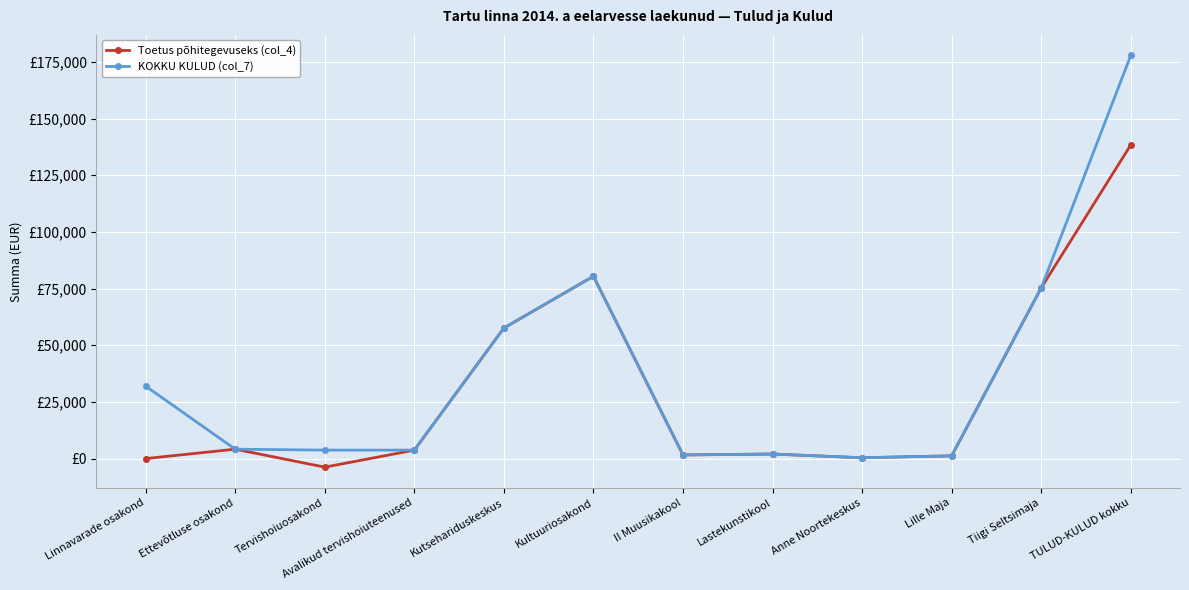

What is the label of the 11th point from the left?

Tiigi Seltsimaja